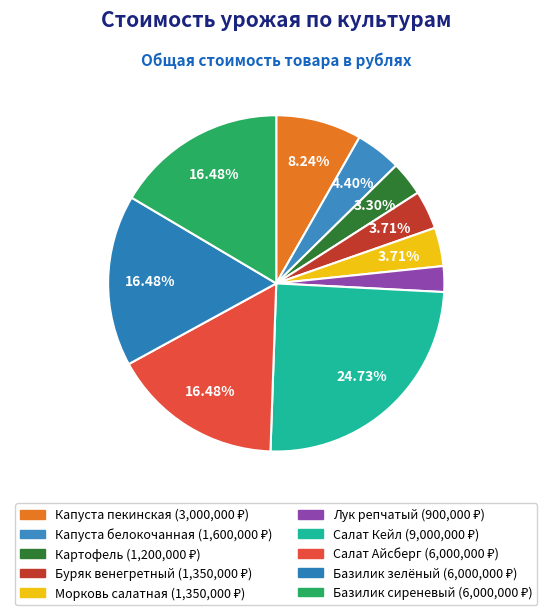

Is there any slice that represents more than half of the pie?

No